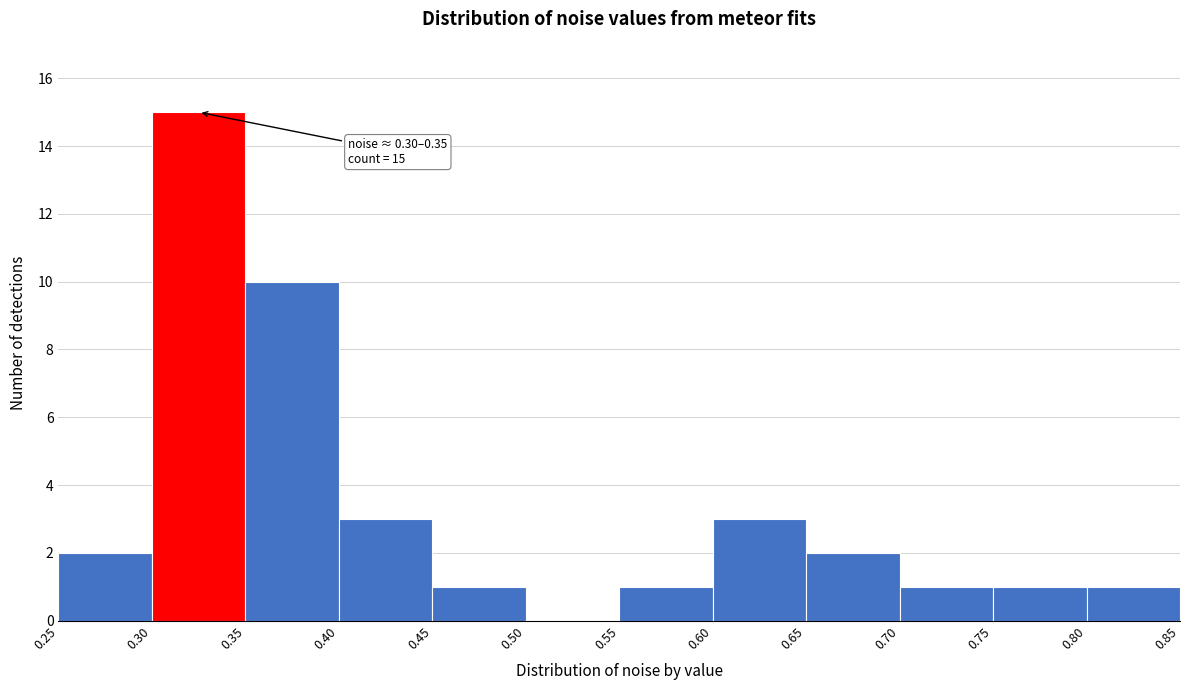

Over which range of the x-axis is the bar tallest?

0.30 to 0.35